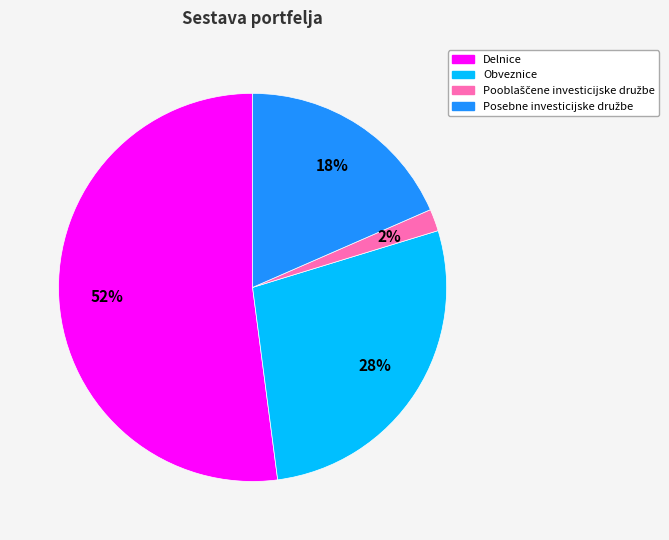

To the nearest percent, what is the average slice percentage?

25%